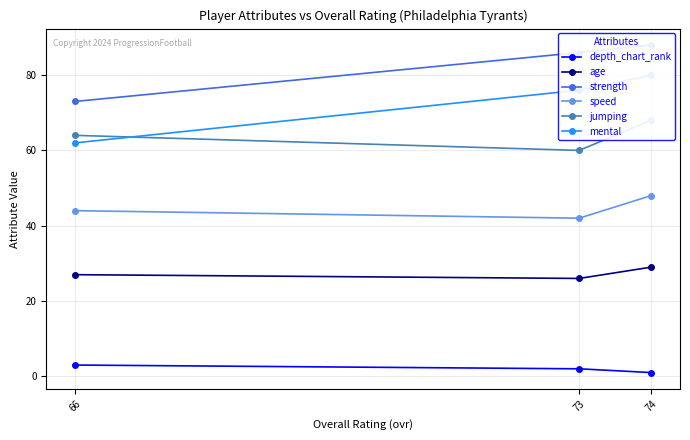

Which series has the largest total across all categories?

strength